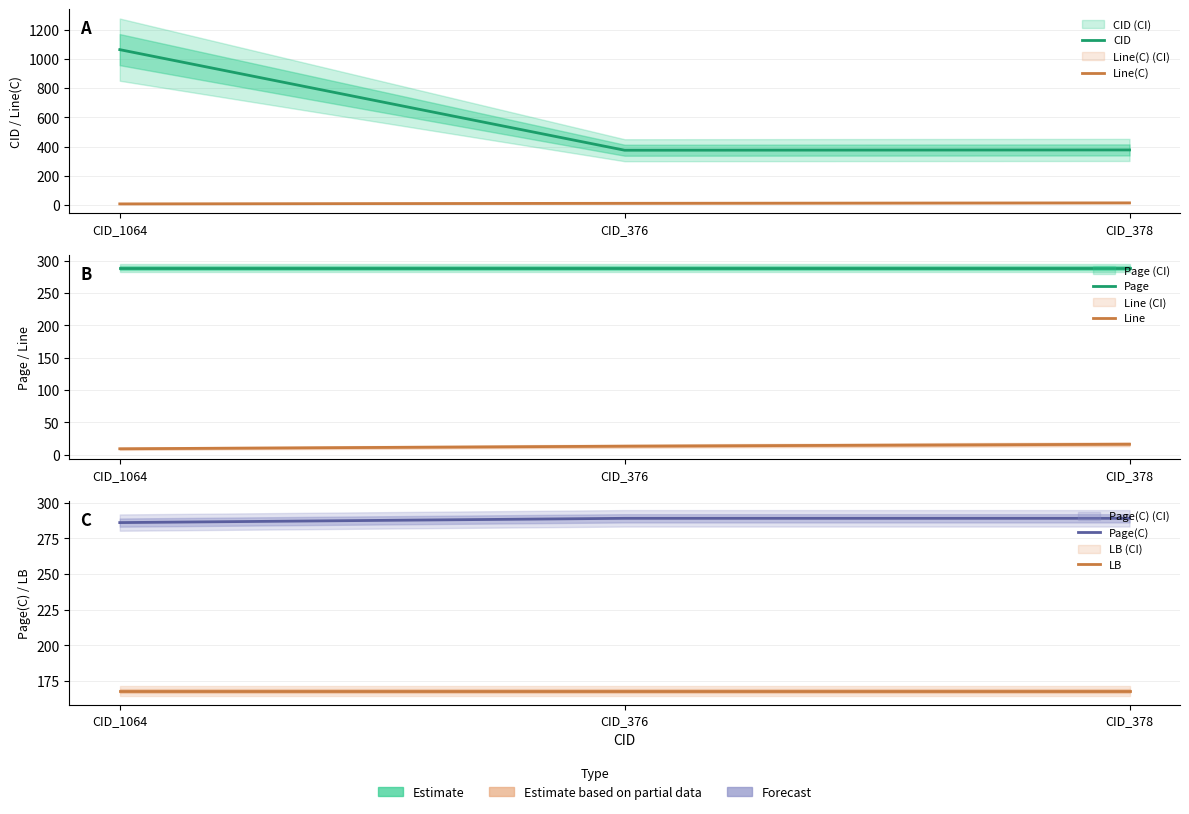

What are all the series names shown in the legend?

CID, Line(C), Page, Line, Page(C), LB